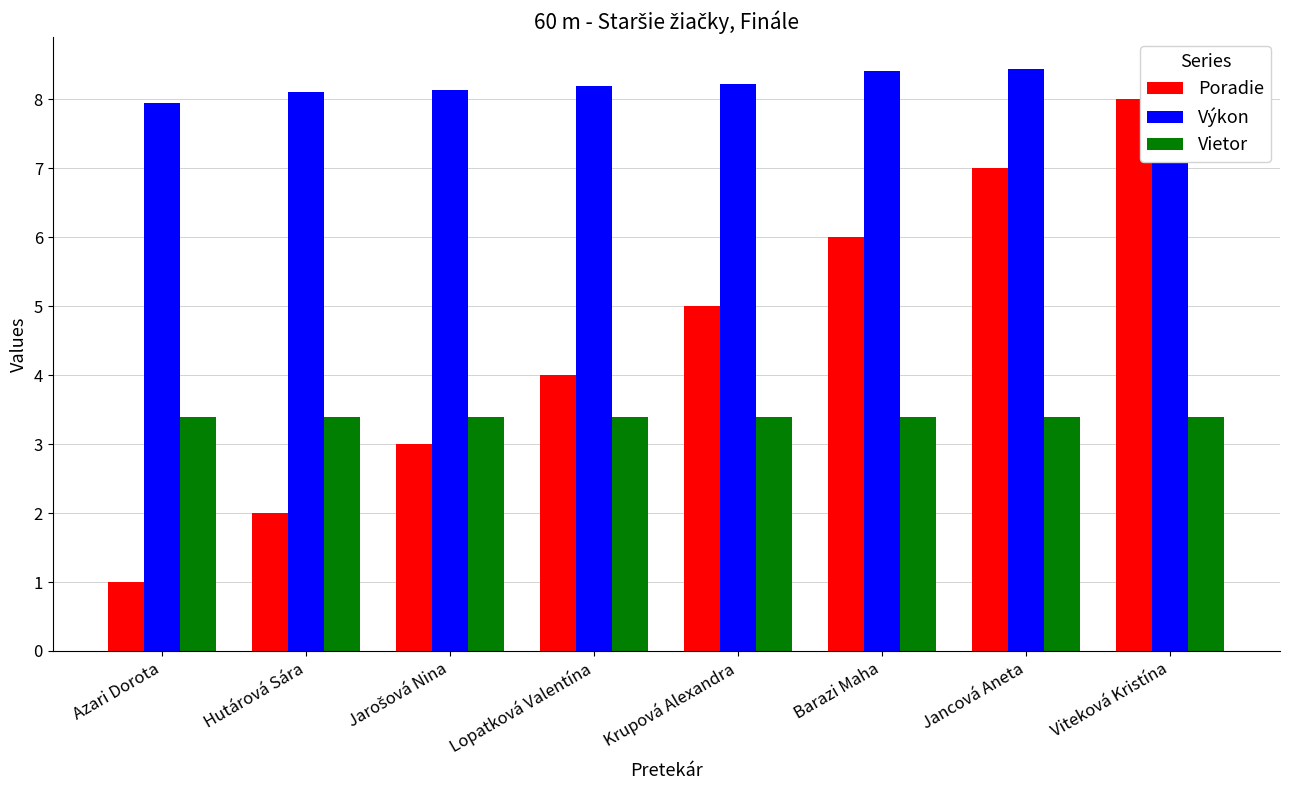

What is the average value of the Vietor series?

3.4